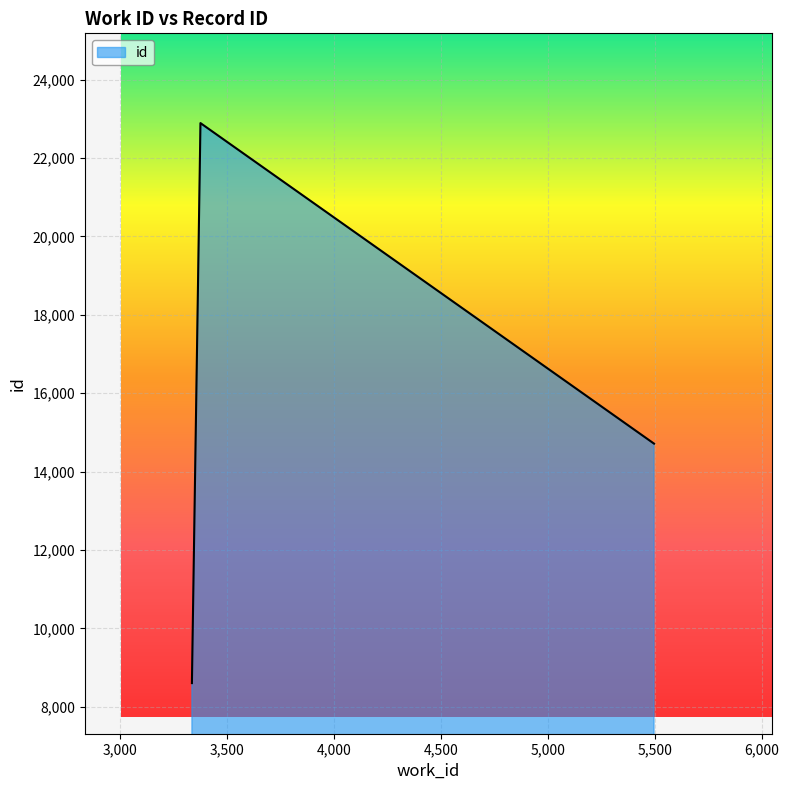

How many categories are shown in the chart?

3